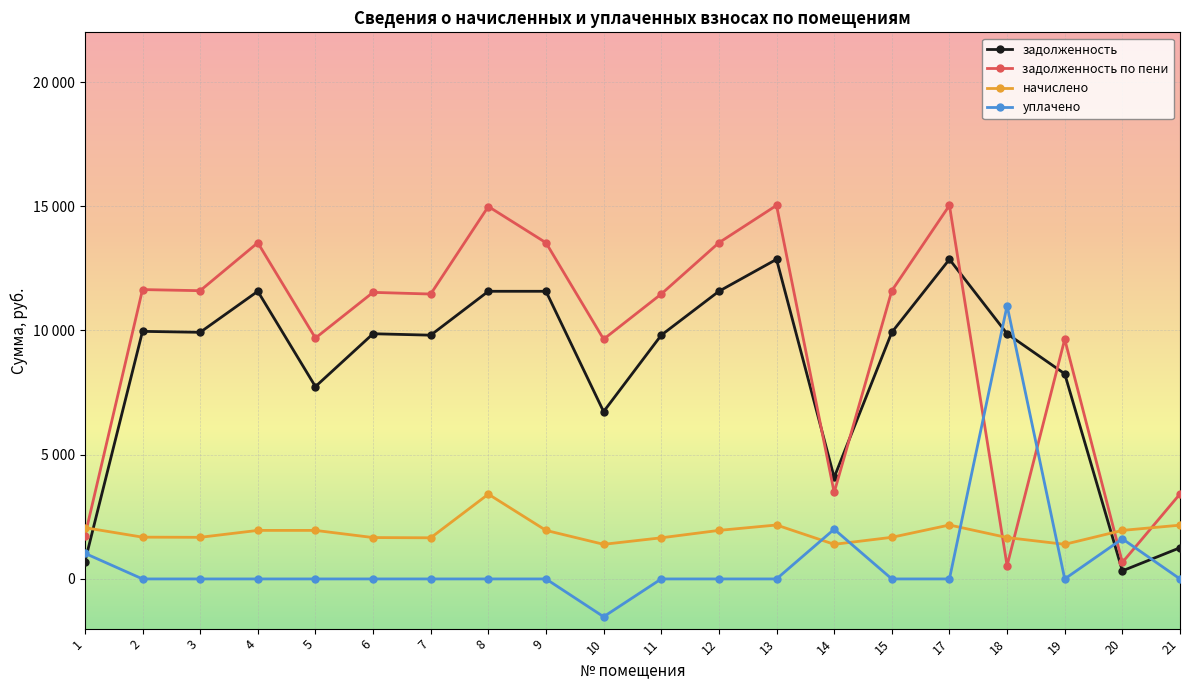

What are all the series names shown in the legend?

задолженность, задолженность по пени, начислено, уплачено